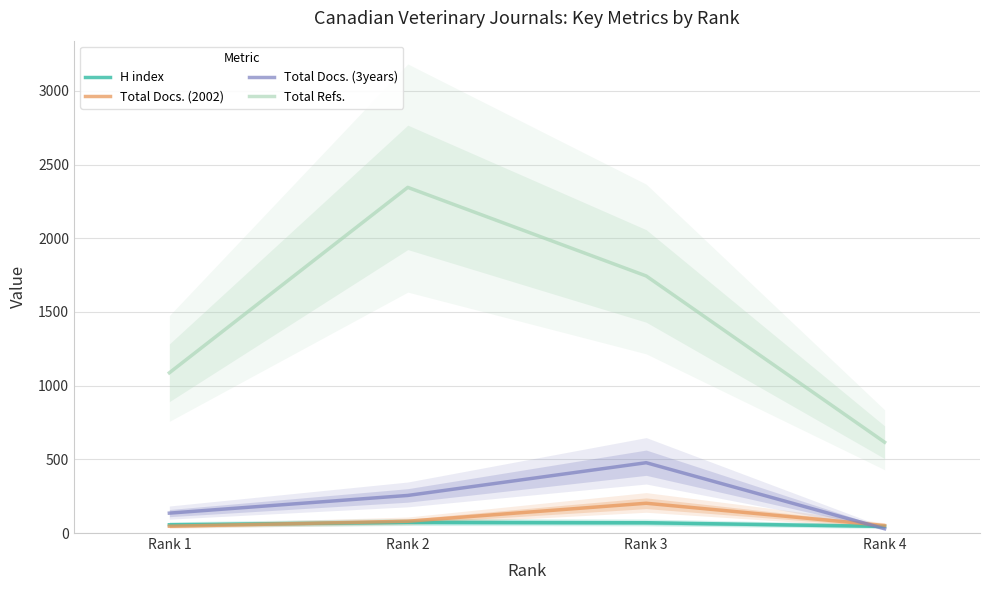

Which series changed the most between Rank 3 and Rank 4?

Total Refs.